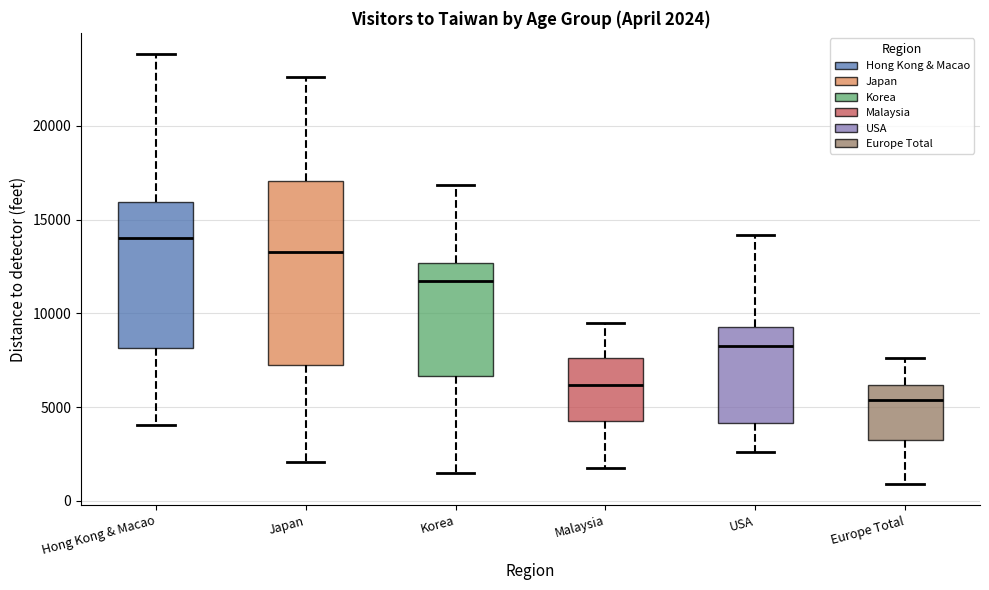

Which box's median line is the lowest?

Europe Total